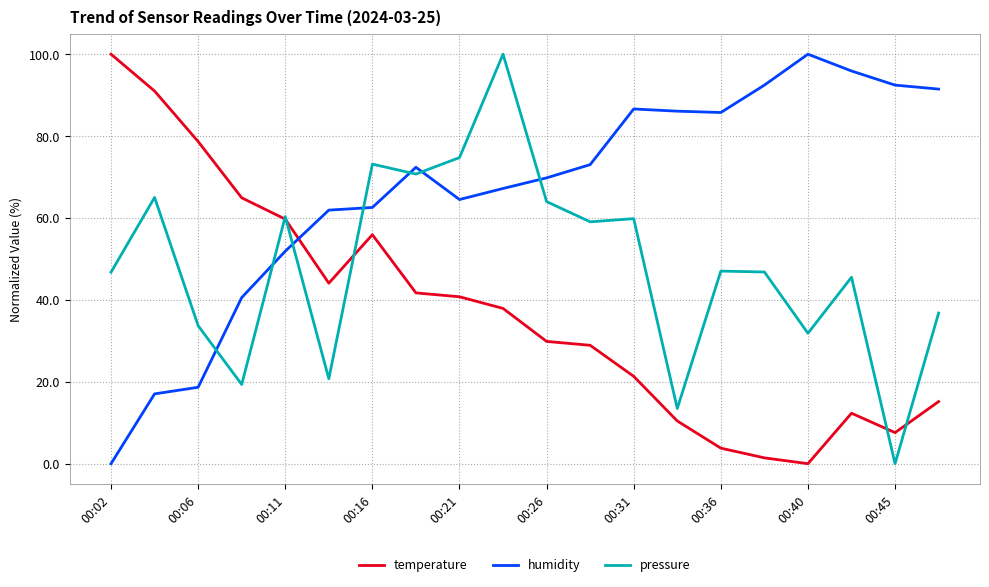

Which series has the largest total across all categories?

humidity